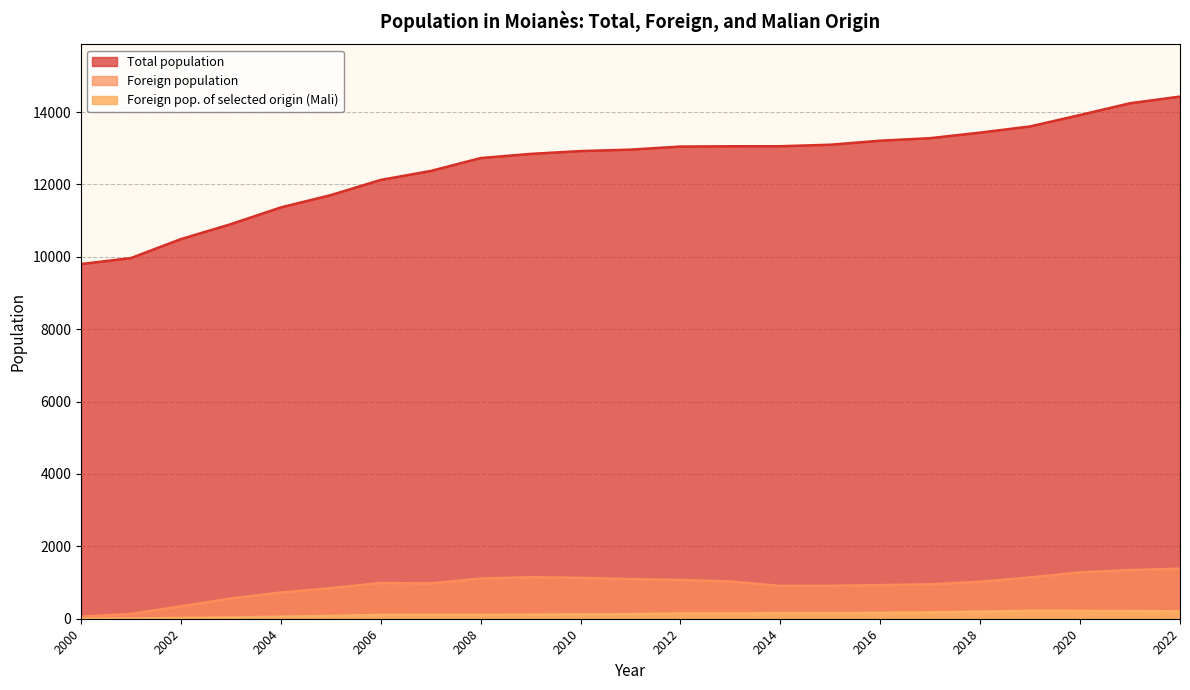

Does the chart display data point markers on the line(s)?

No